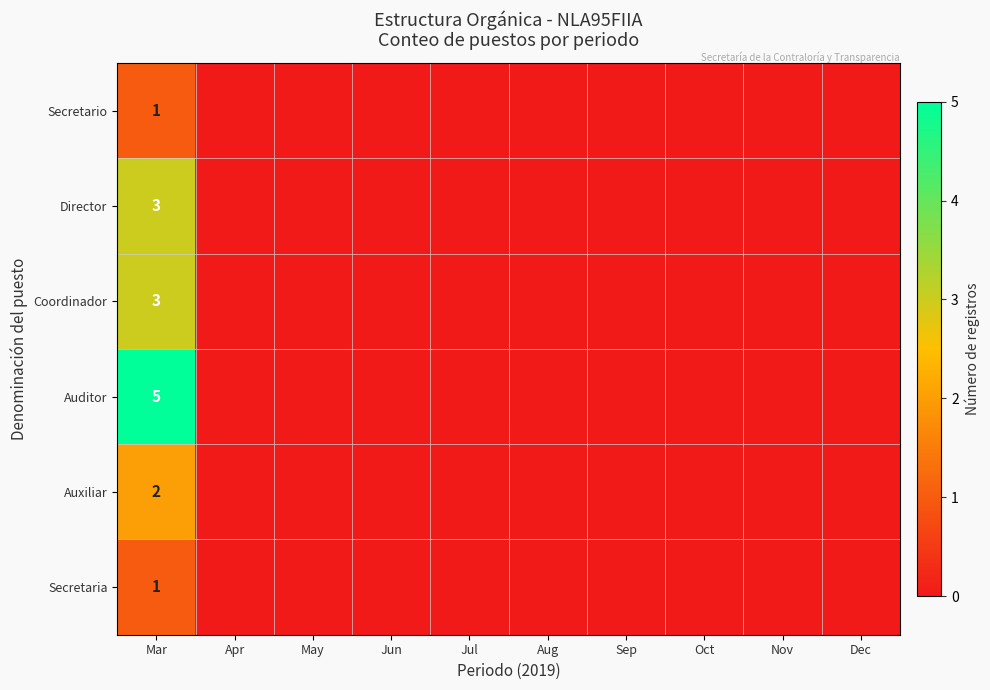

List the series in order of their peak value, highest first.

Auditor, Director, Coordinador, Auxiliar, Secretario, Secretaria